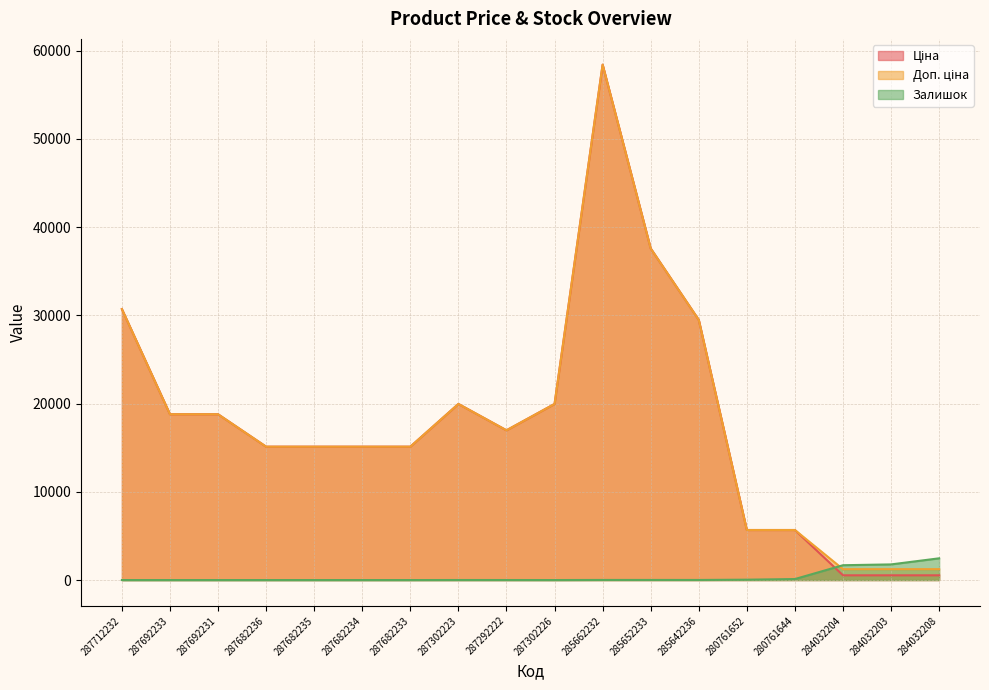

What is the average value of the Ціна series?

18009.5